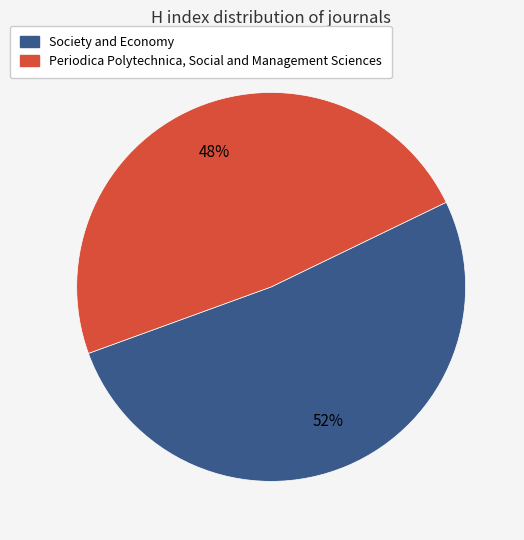

True or false: Periodica Polytechnica, Social and Management Sciences accounts for 38% of the total.

False